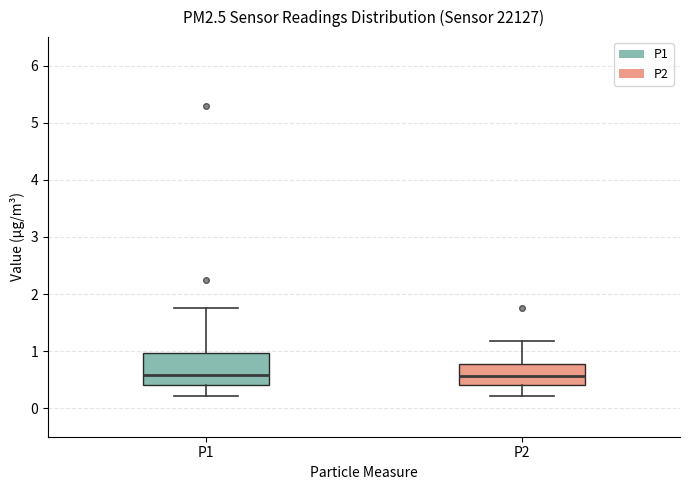

Comparing the boxes themselves (not the whiskers), which one is the tallest?

P1